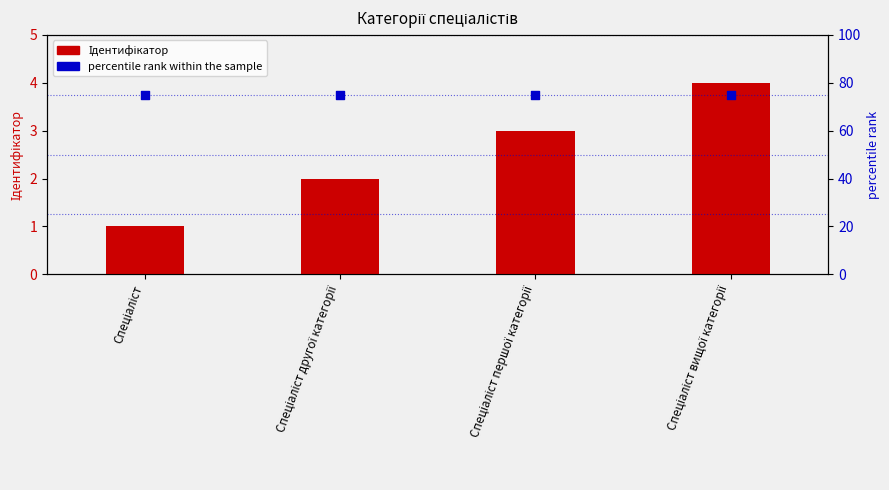

At how many categories does at least one series exceed 40?

4